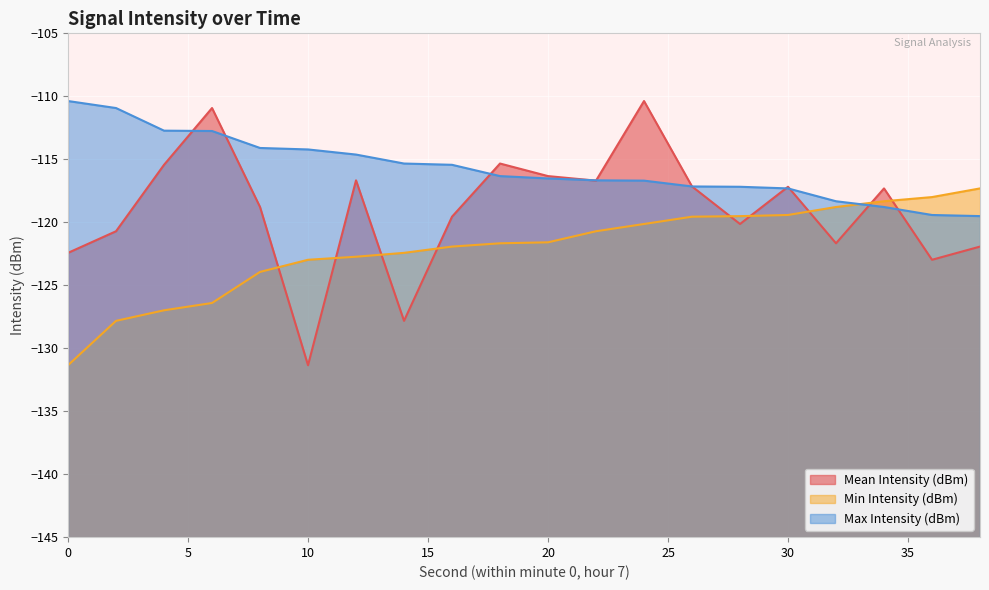

Does the chart display data point markers on the line(s)?

No